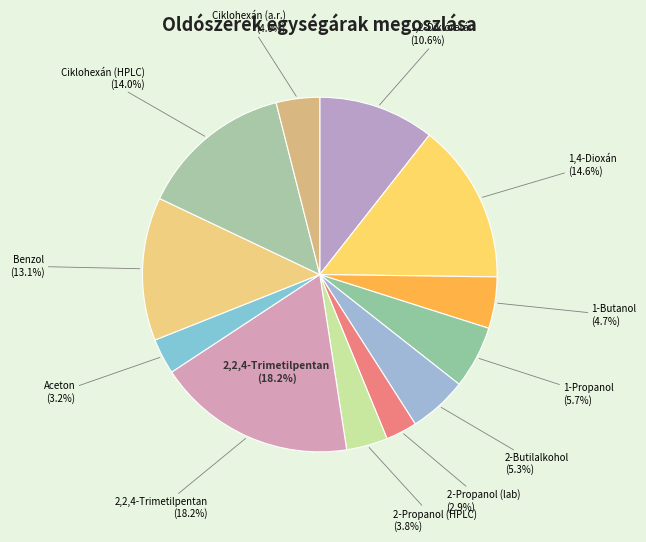

How much of the chart is everything except 2,2,4-Trimetilpentan?

81.8%